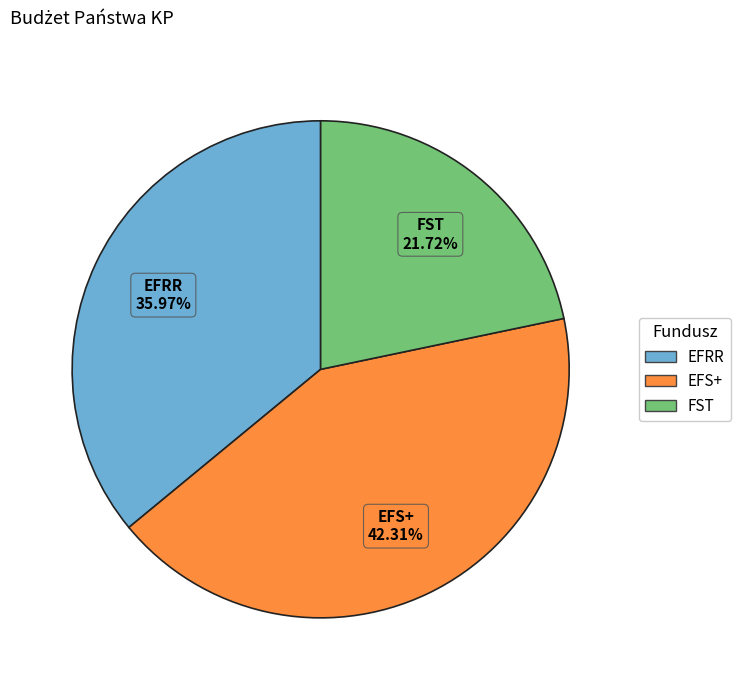

Does any single category account for the majority?

No